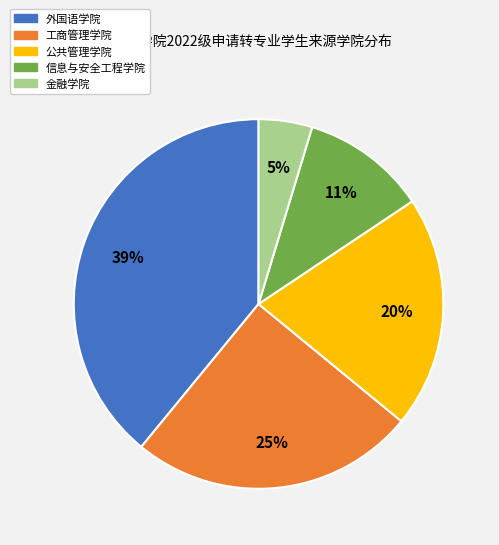

To the nearest percent, what is the average slice percentage?

20%